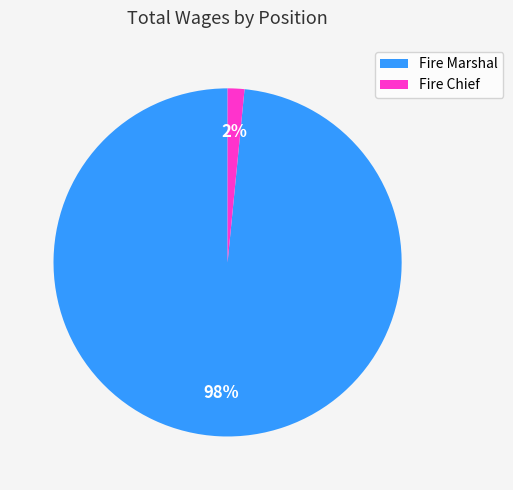

Rank the categories by value from highest to lowest.

Fire Marshal, Fire Chief